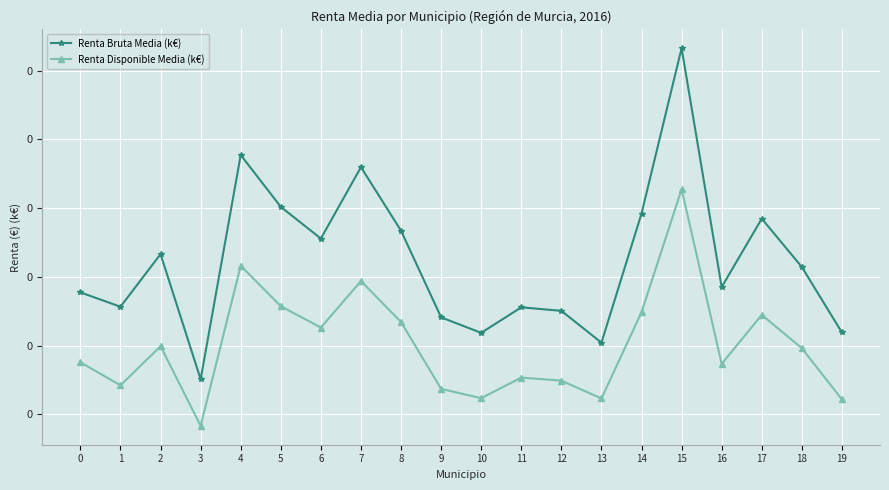

True or false: Renta Disponible Media (k€) and Renta Bruta Media (k€) cross at least once.

False